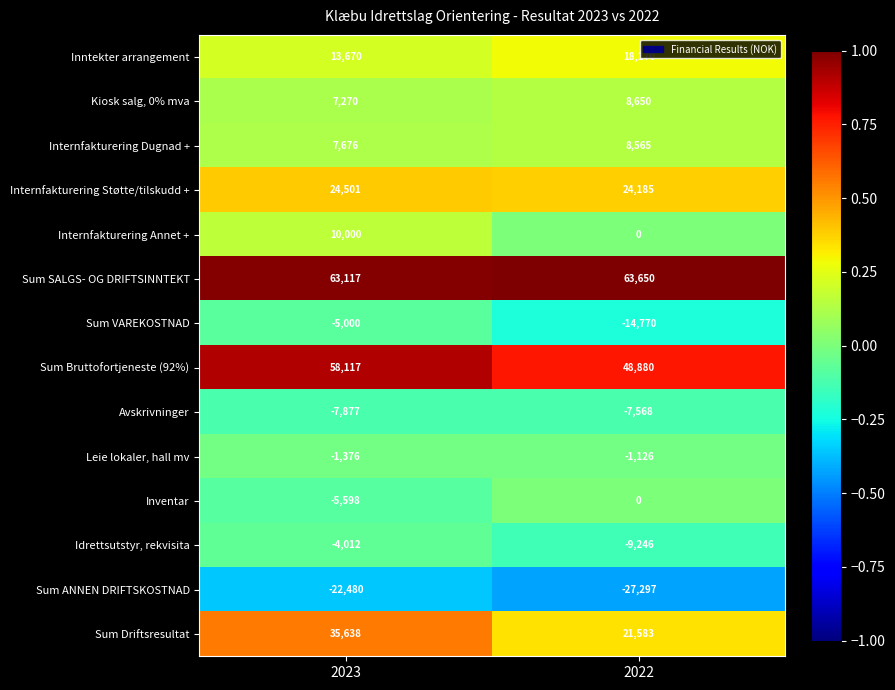

Read the Kiosk salg, 0% mva value at 2022, to the nearest 50.

8650